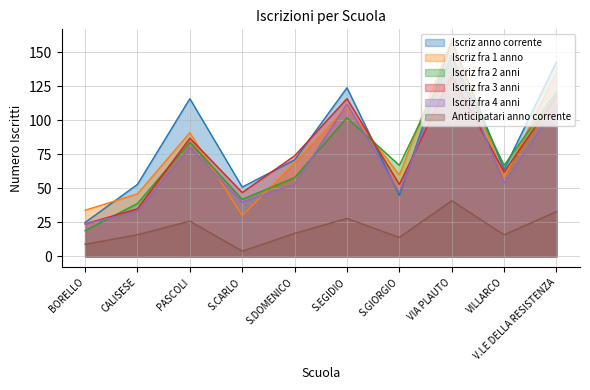

Rank the series at S.GIORGIO from highest to lowest value.

Iscriz fra 2 anni, Iscriz fra 1 anno, Iscriz fra 3 anni, Iscriz fra 4 anni, Iscriz anno corrente, Anticipatari anno corrente